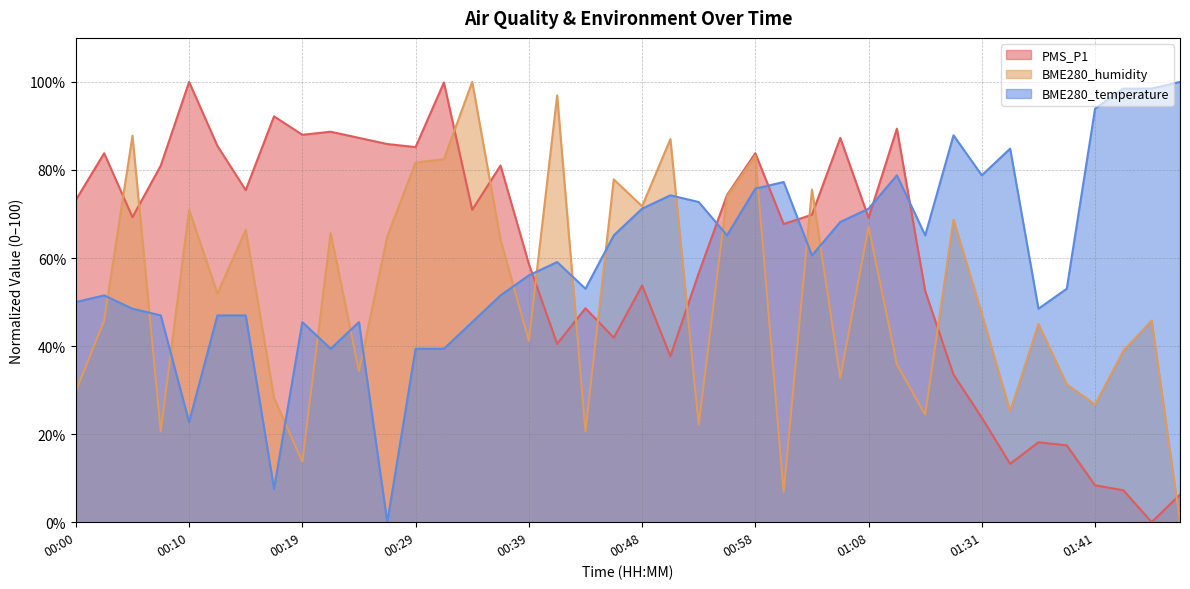

Is the value of BME280_humidity at 01:48 greater than the value of BME280_temperature at 00:27?

No